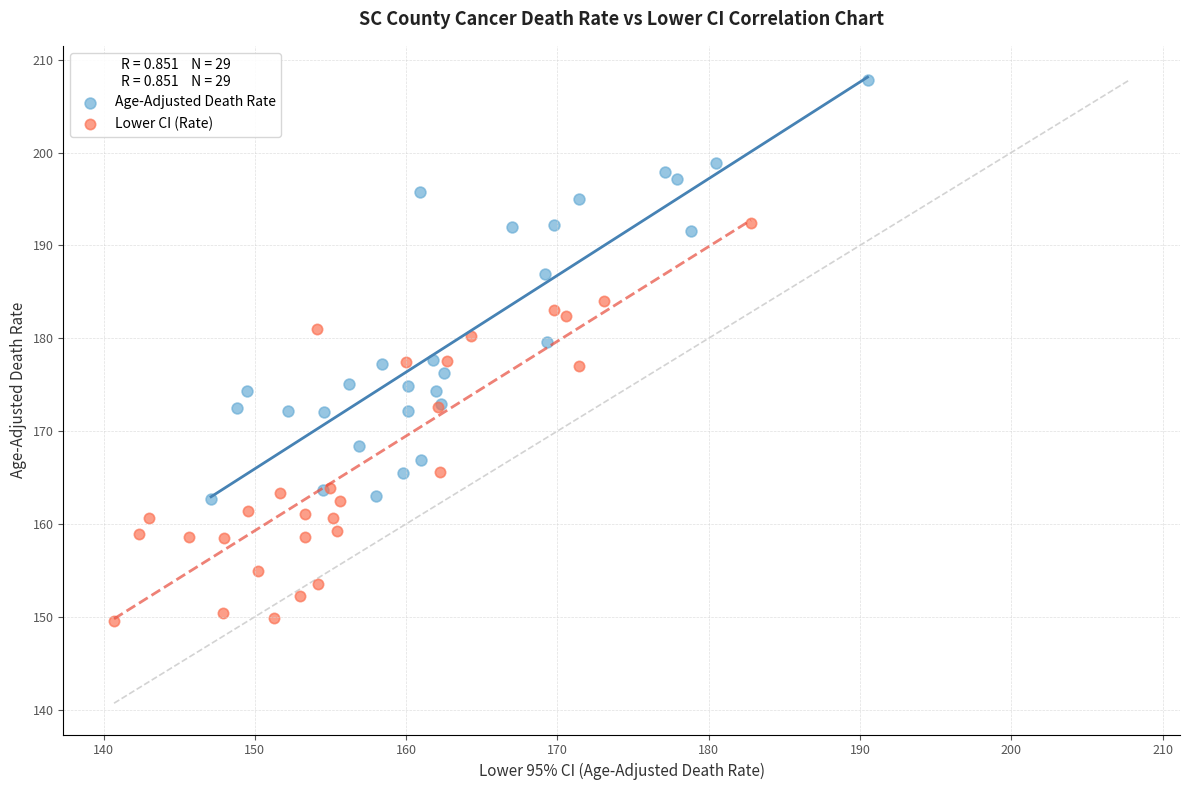

Which series contains the highest Y value?

Age-Adjusted Death Rate